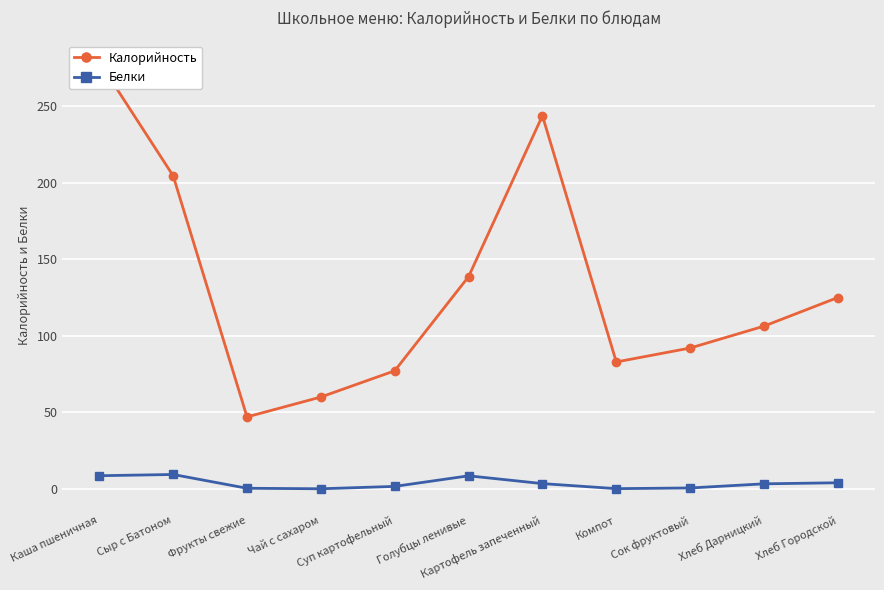

At which label does Белки reach its peak?

Сыр с Батоном